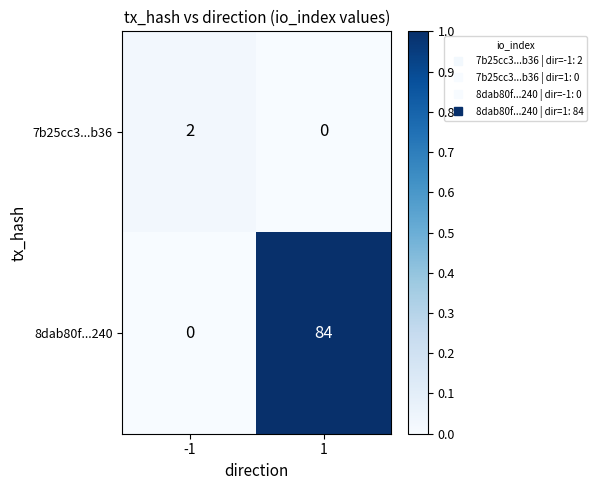

Rank the series by their maximum value, from lowest to highest.

7b25cc3...b36, 8dab80f...240